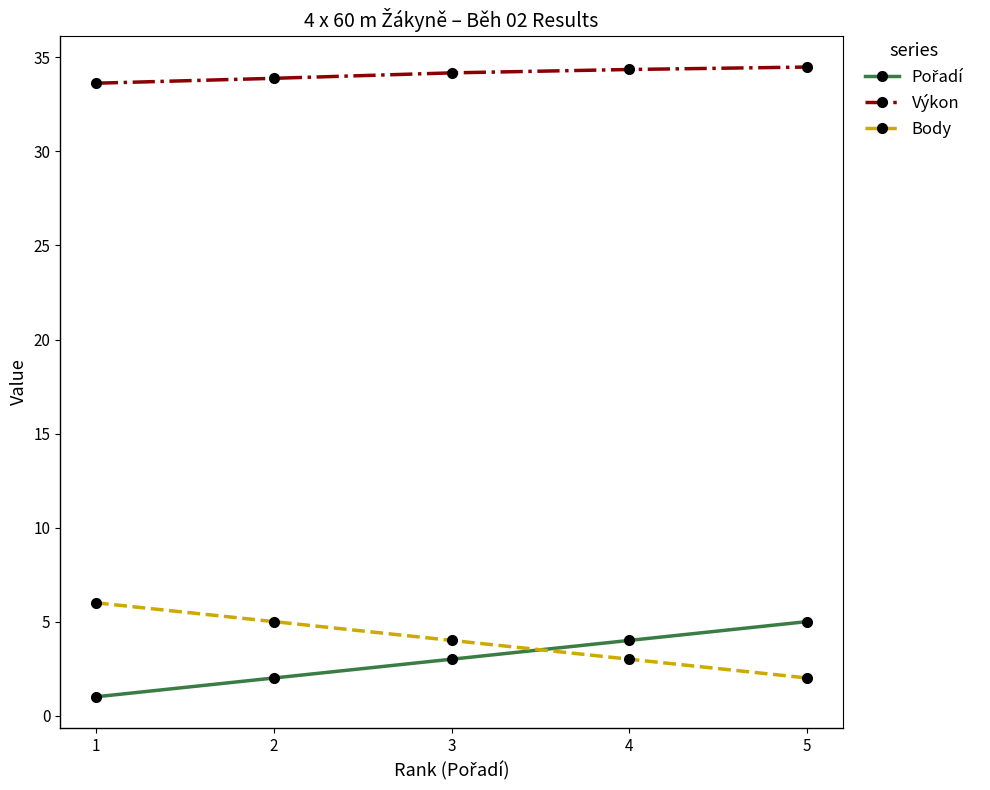

True or false: Výkon has a value of 58.9 at 2.

False